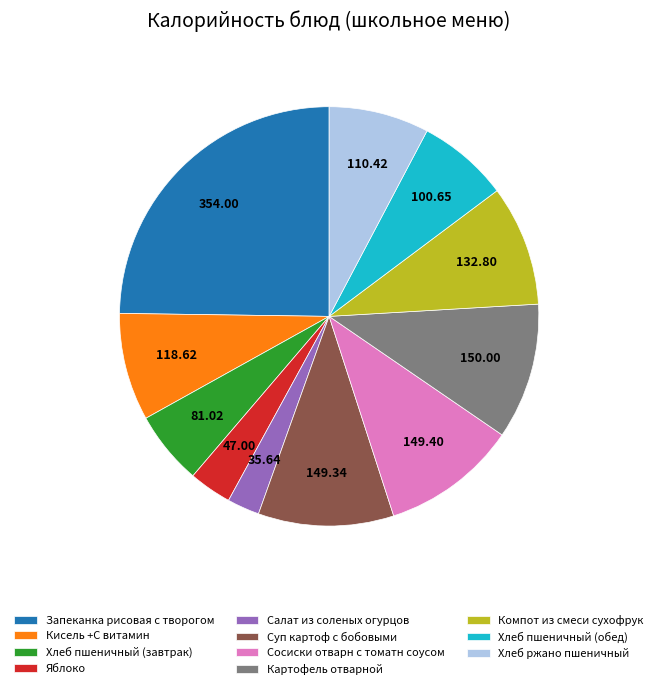

Which category has the smallest portion of the pie?

Салат из соленых огурцов